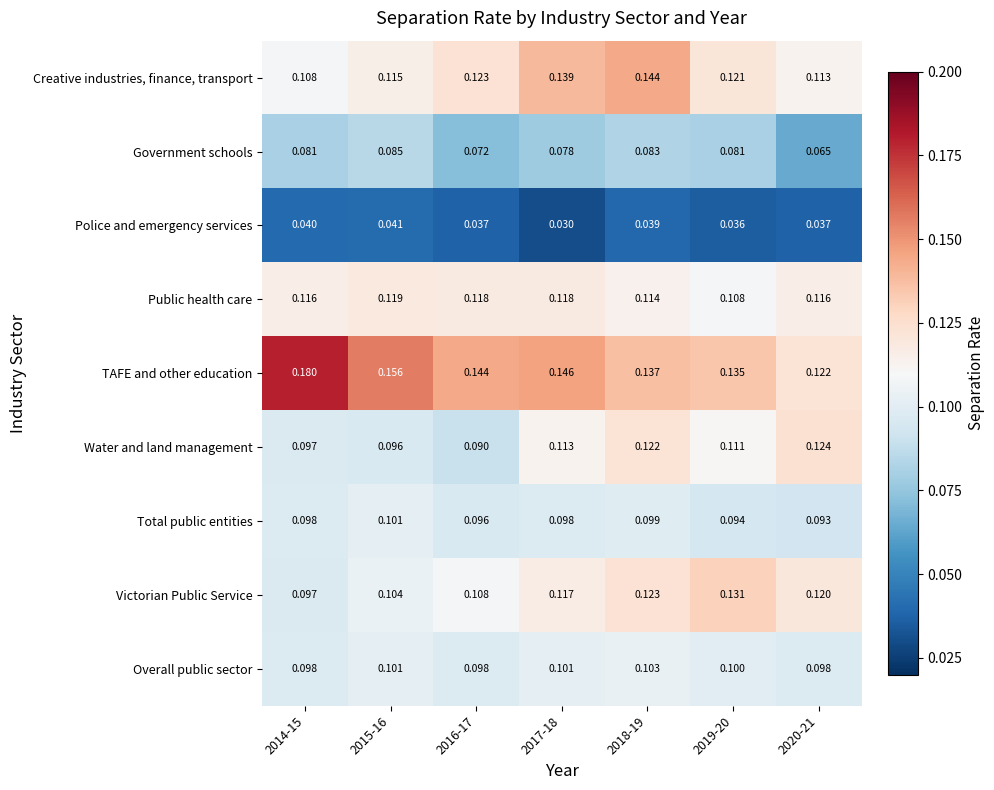

At how many categories does at least one series exceed 0?

7